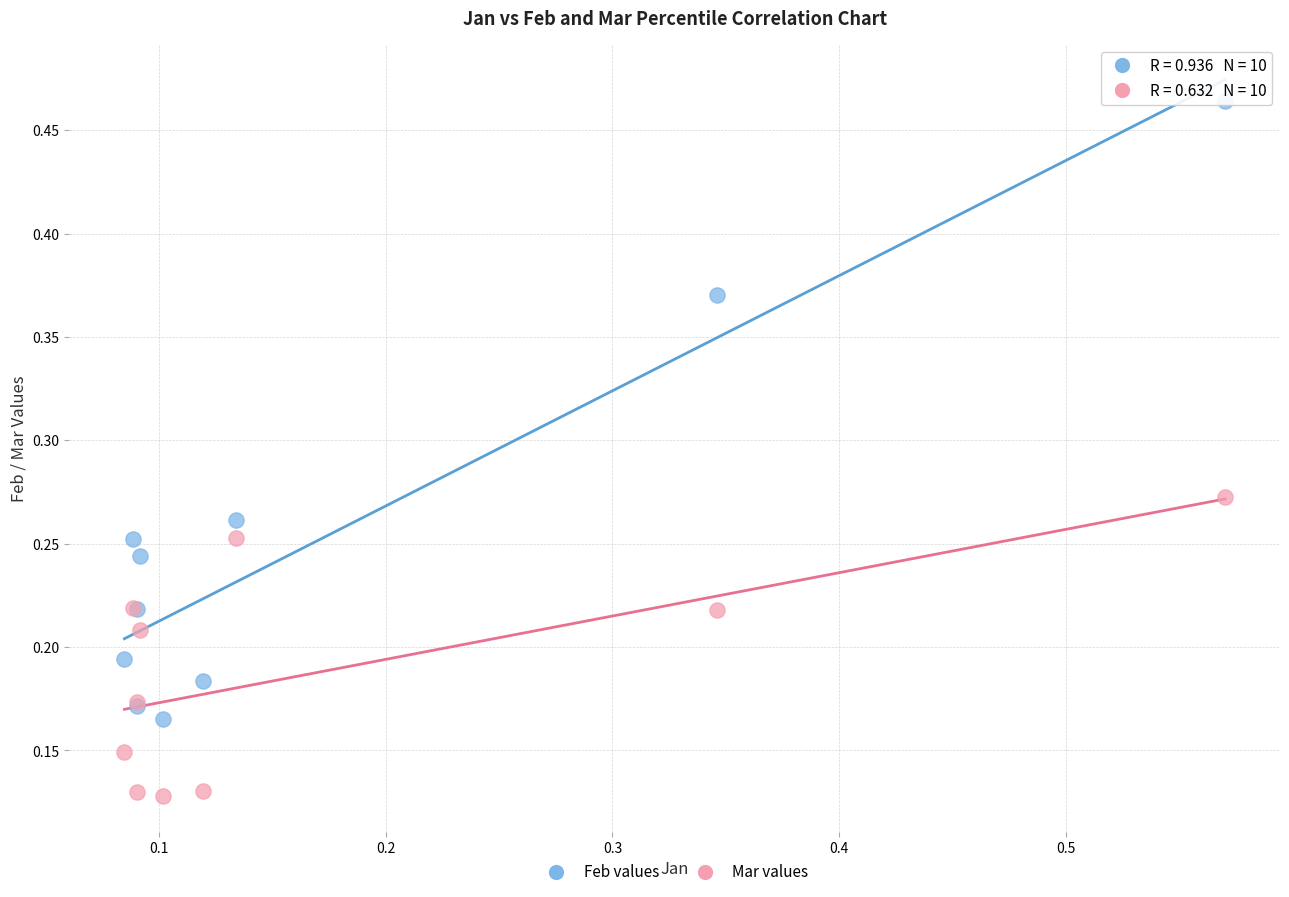

Which series contains the lowest Y value?

Mar values